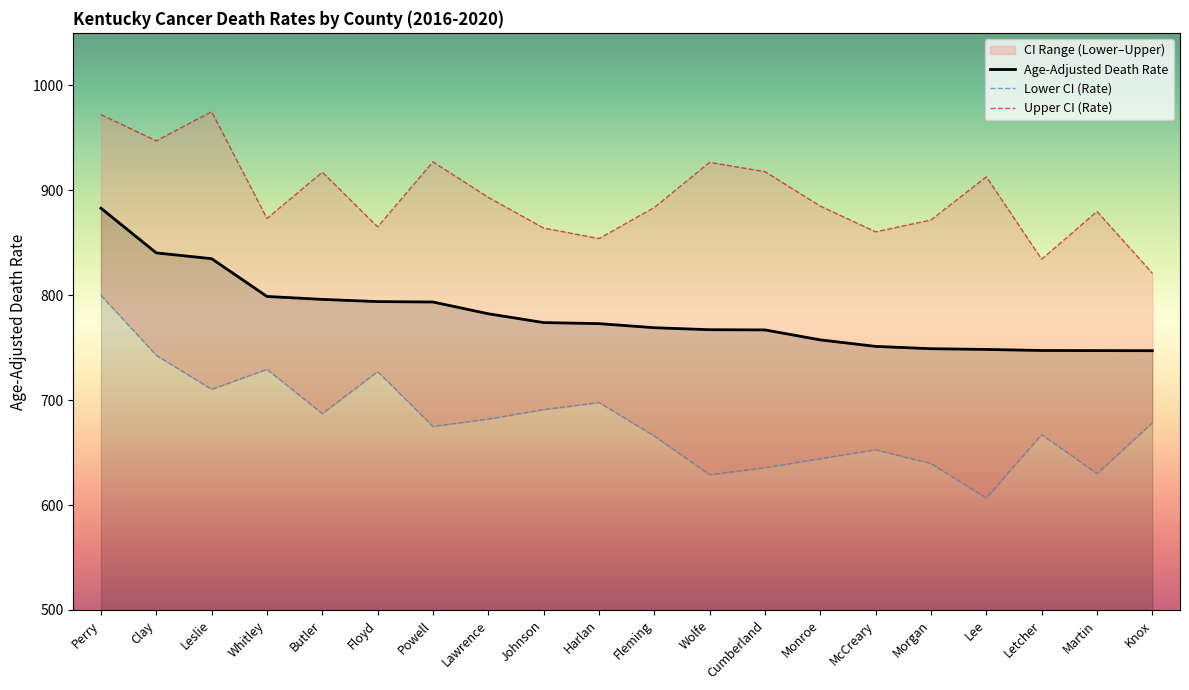

The value of Age-Adjusted Death Rate at Lee is 748.3. True or false?

True